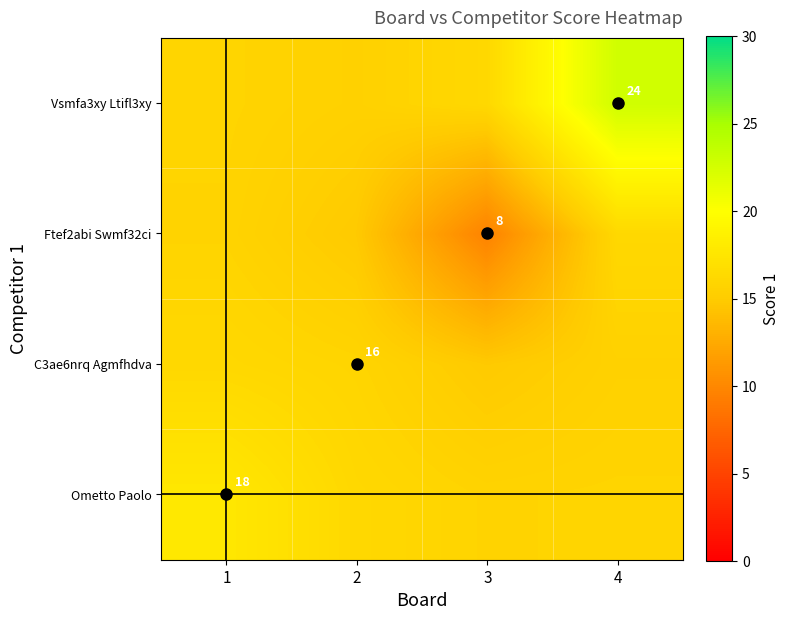

Is it true that Ometto Paolo equals 17.7 at 1?

True